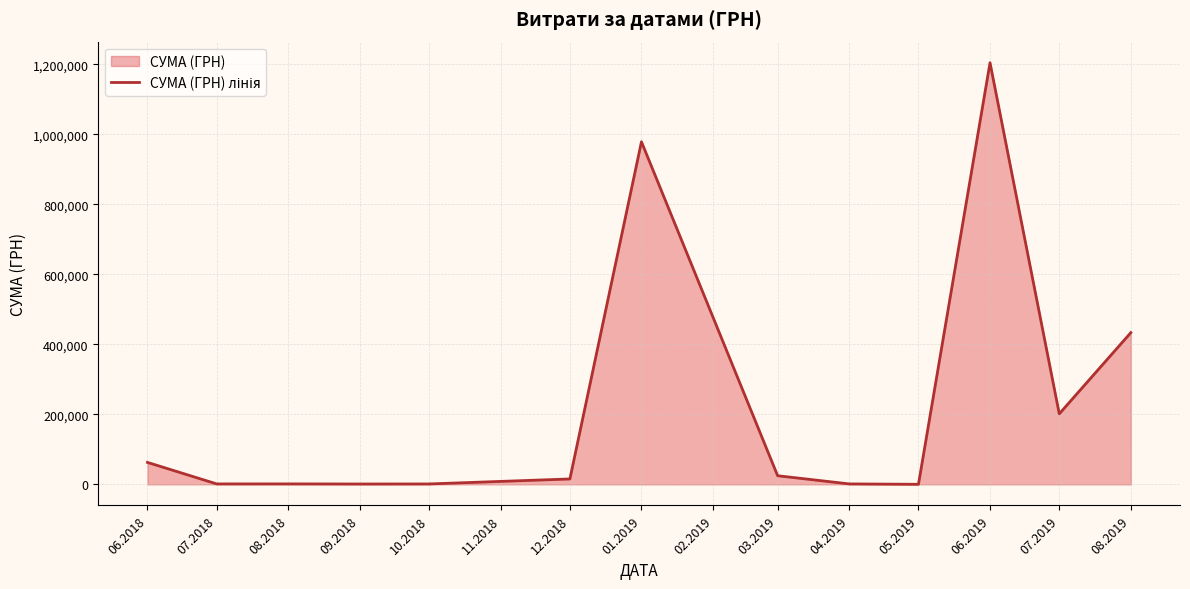

How many lines are shown in the chart?

1